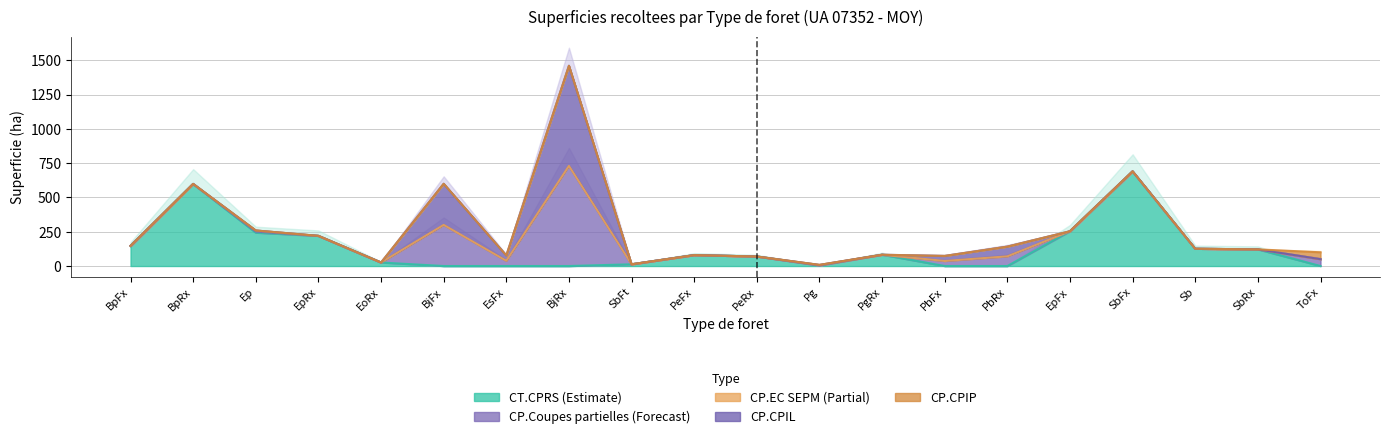

At which category does the chart reach its peak across all series?

BjRx